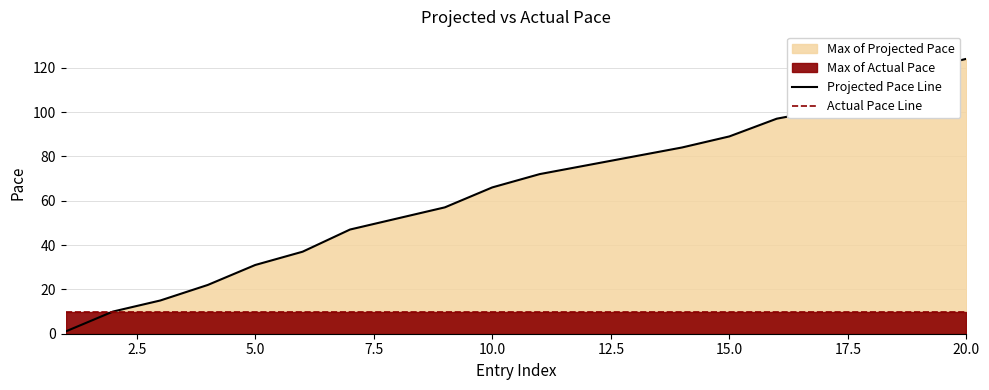

True or false: Actual Pace Line and Projected Pace Line cross at least once.

False